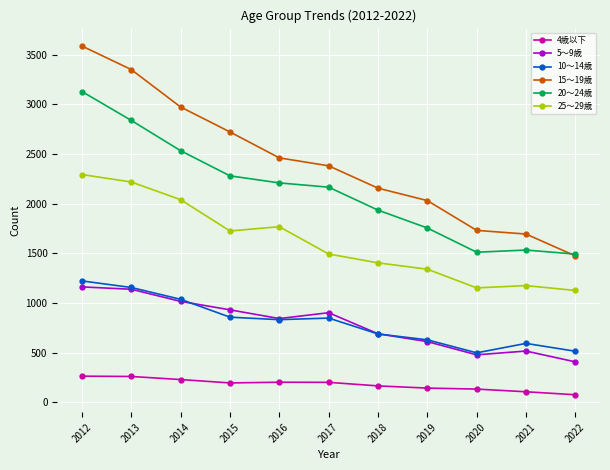

How many categories are shown in the chart?

11